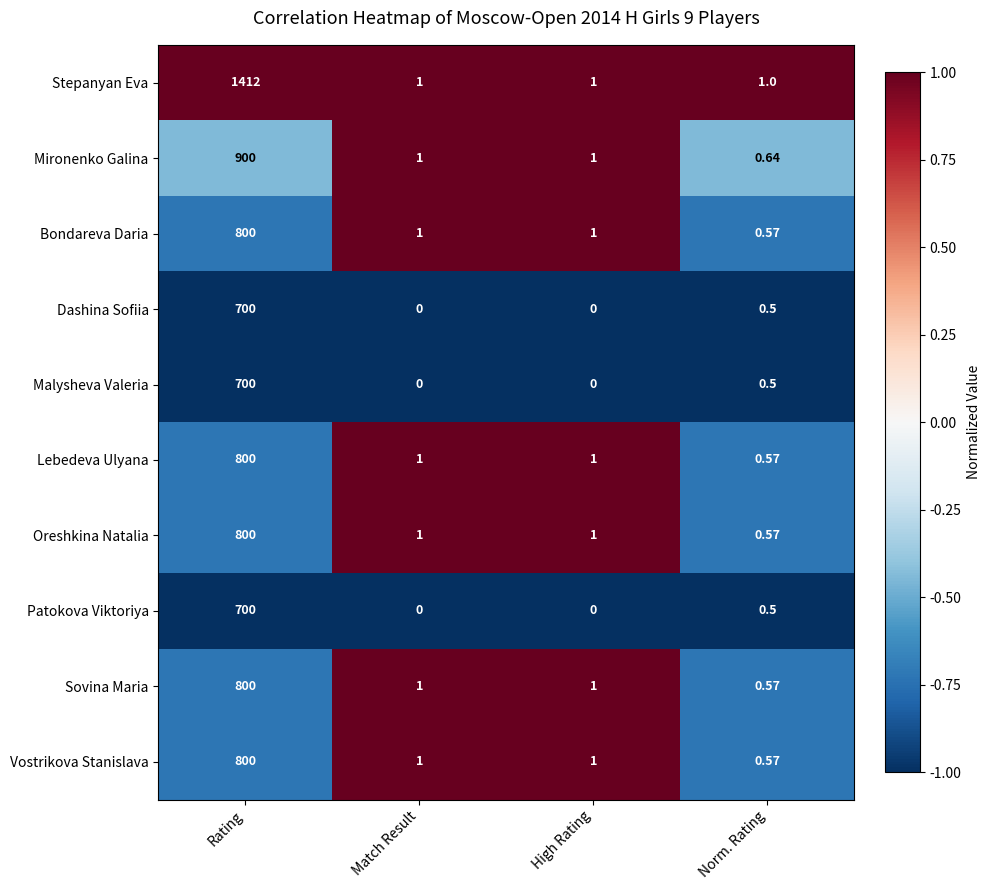

At which label does Lebedeva Ulyana reach its peak?

Rating